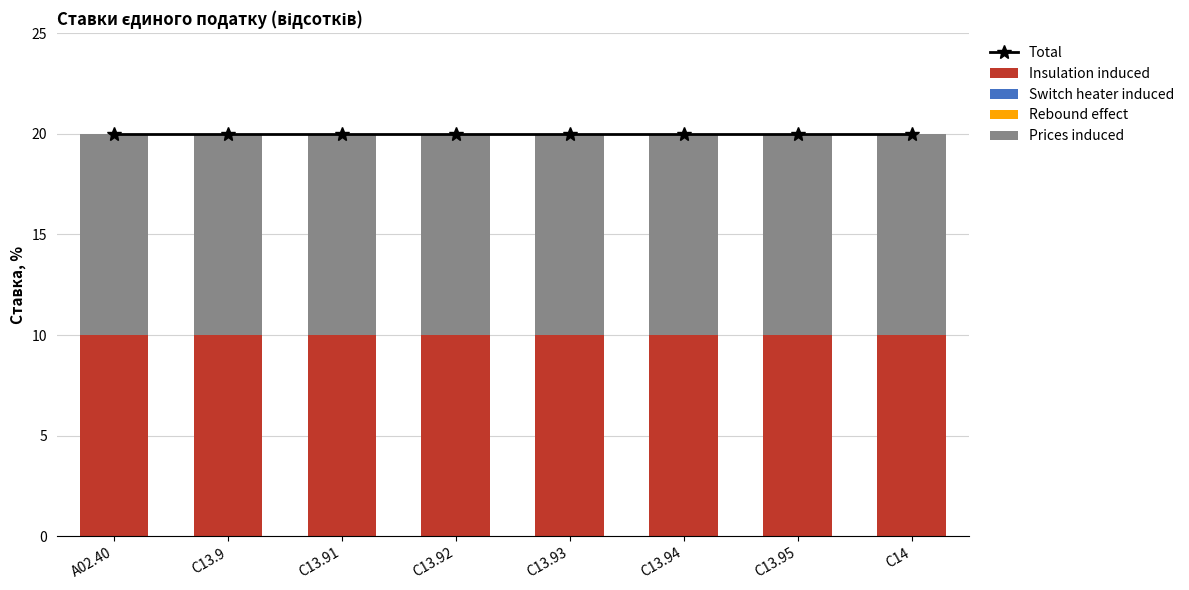

Reading right to left, list all the values displayed in this chart.

Total: C14=20	C13.95=20	C13.94=20	C13.93=20	C13.92=20	C13.91=20	C13.9=20	A02.40=20
Insulation induced: C14=10	C13.95=10	C13.94=10	C13.93=10	C13.92=10	C13.91=10	C13.9=10	A02.40=10
Switch heater induced: C14=0	C13.95=0	C13.94=0	C13.93=0	C13.92=0	C13.91=0	C13.9=0	A02.40=0
Rebound effect: C14=0	C13.95=0	C13.94=0	C13.93=0	C13.92=0	C13.91=0	C13.9=0	A02.40=0
Prices induced: C14=10	C13.95=10	C13.94=10	C13.93=10	C13.92=10	C13.91=10	C13.9=10	A02.40=10